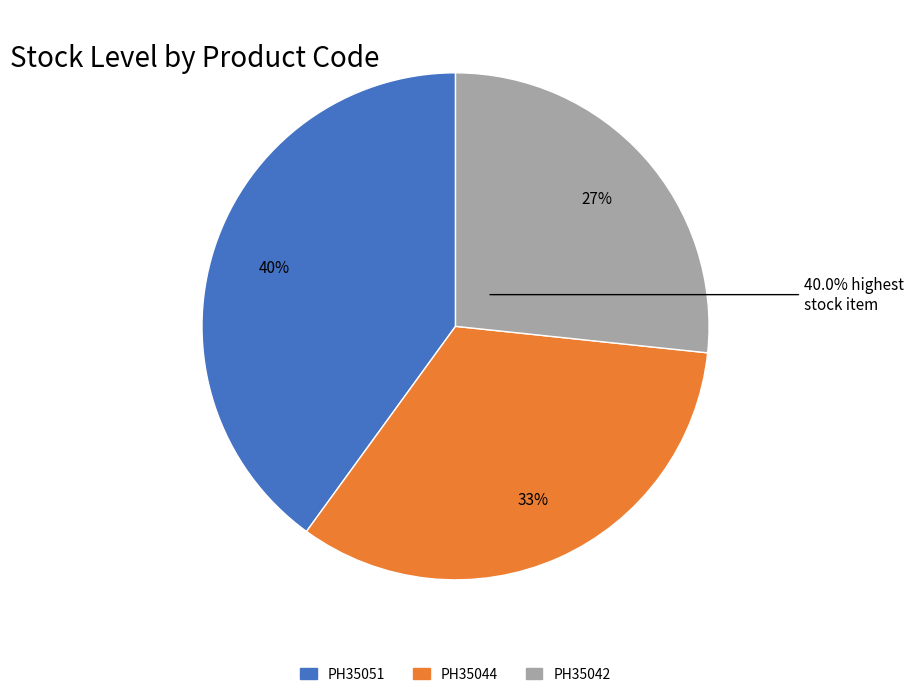

To the nearest percent, what is the average slice percentage?

33%